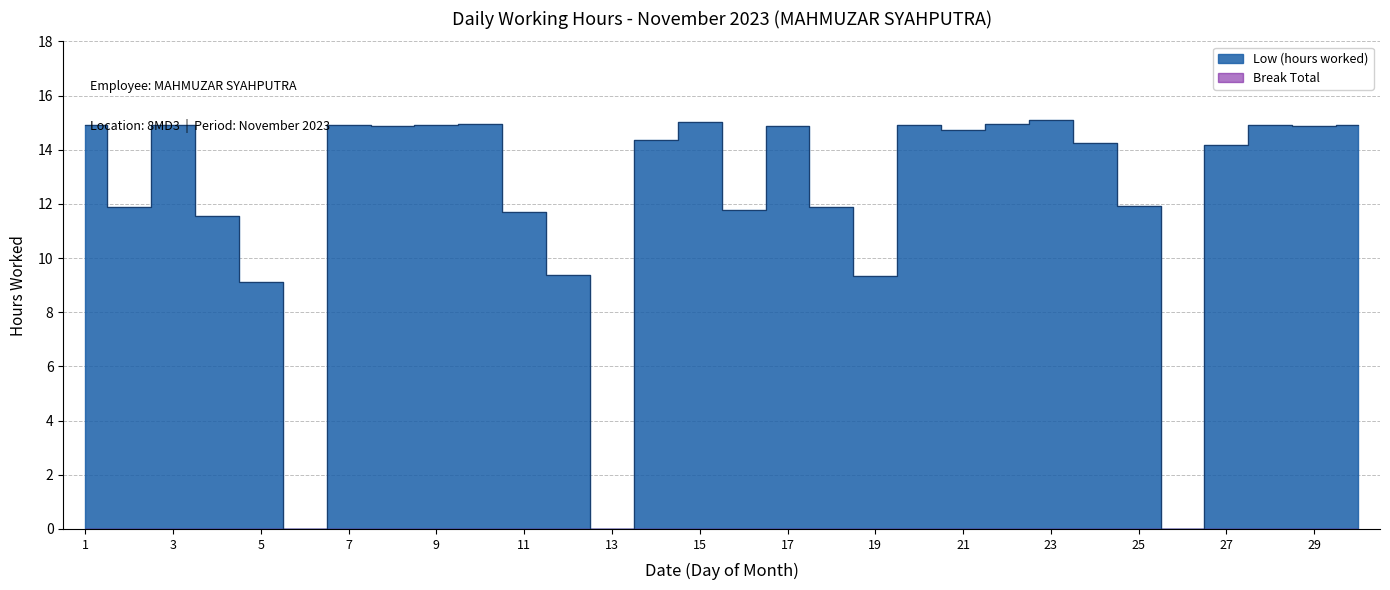

What is the difference between the maximum and second lowest values?

15.1